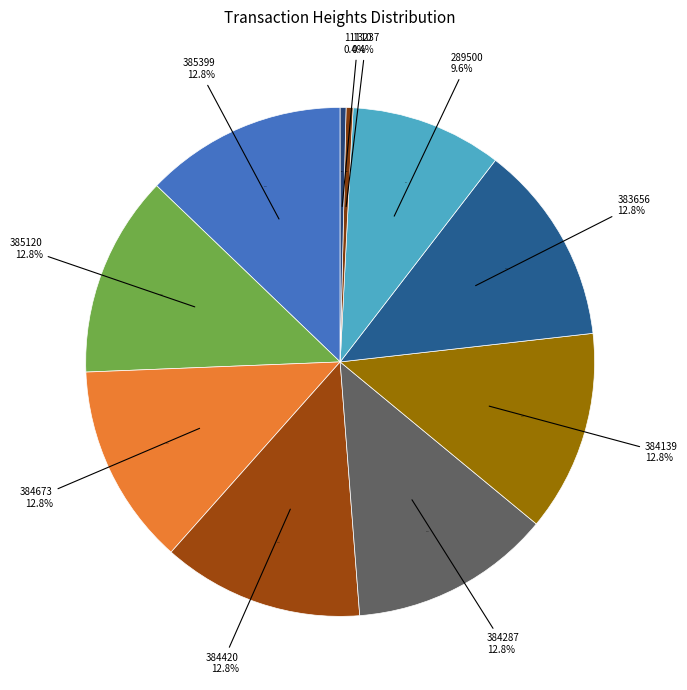

To the nearest percent, what portion does 383656 represent?

13%